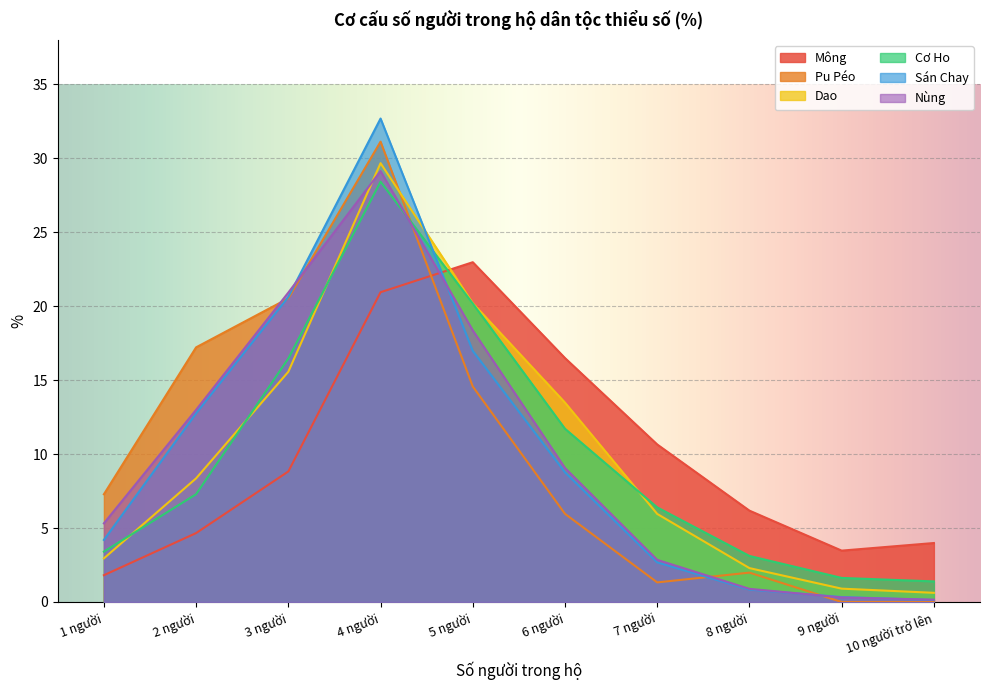

True or false: Pu Péo has more than 1 points higher than both neighbors.

True